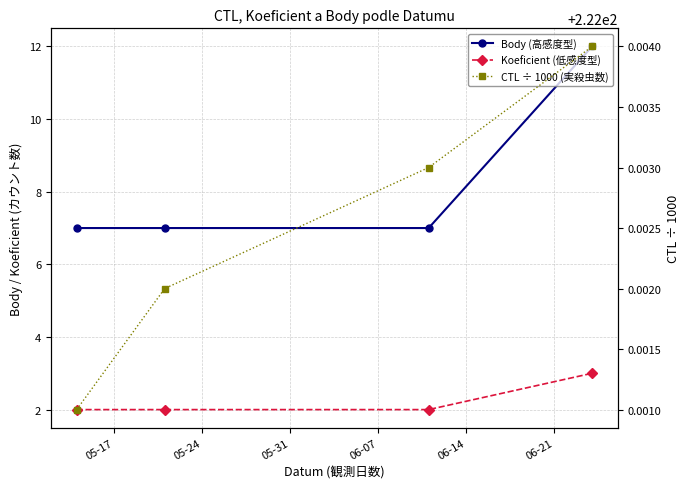

True or false: CTL ÷ 1000 (実殺虫数) has a value of 222.0 at 05-17.

True